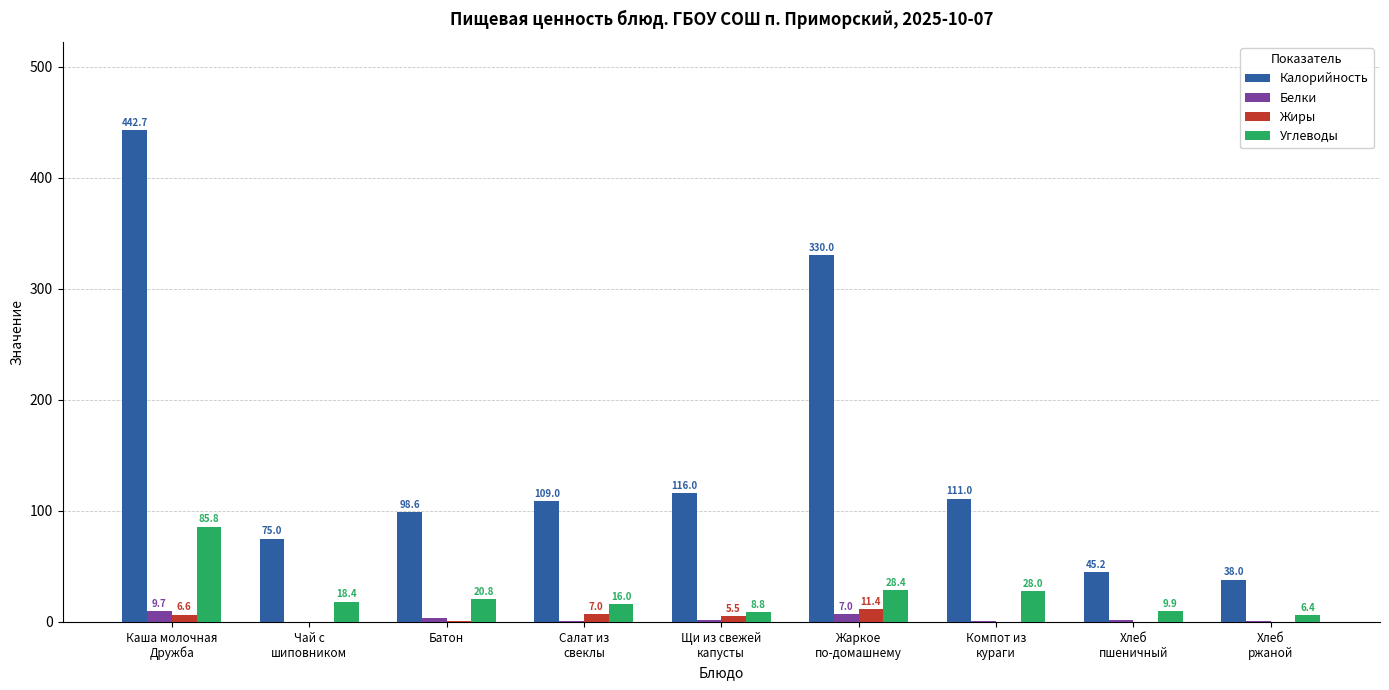

Count the number of data series in this chart.

4